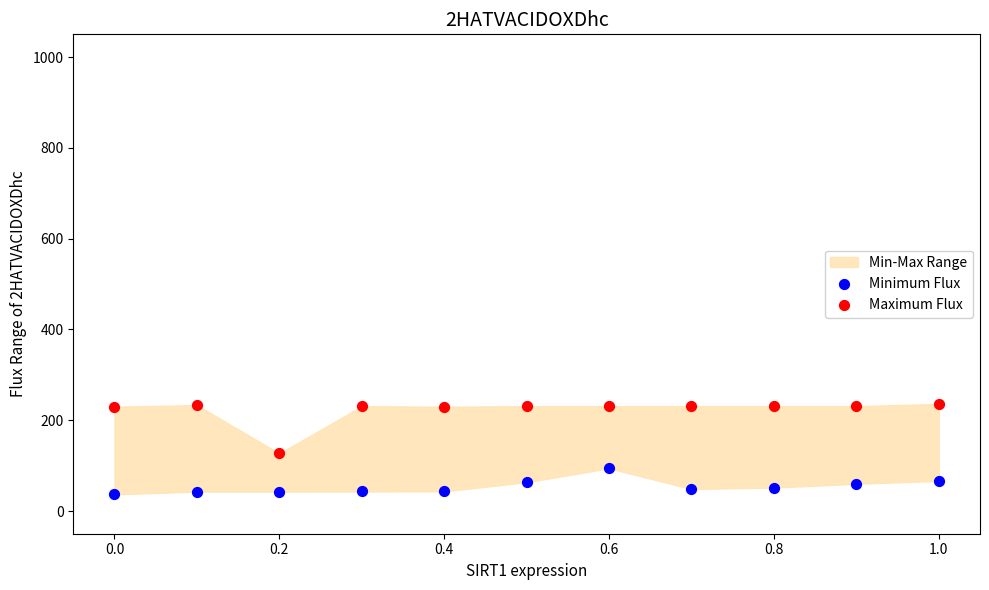

Which series has the largest Y range (max minus min)?

Maximum Flux